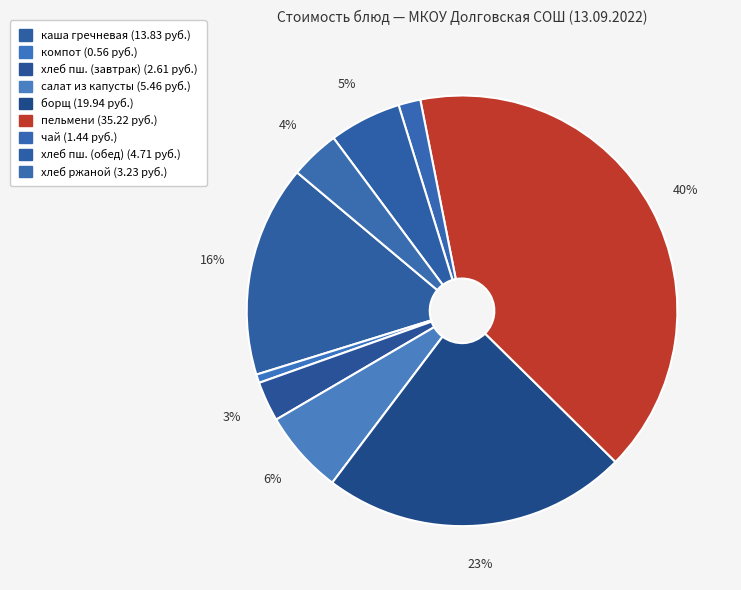

How many segments does this pie chart have?

9